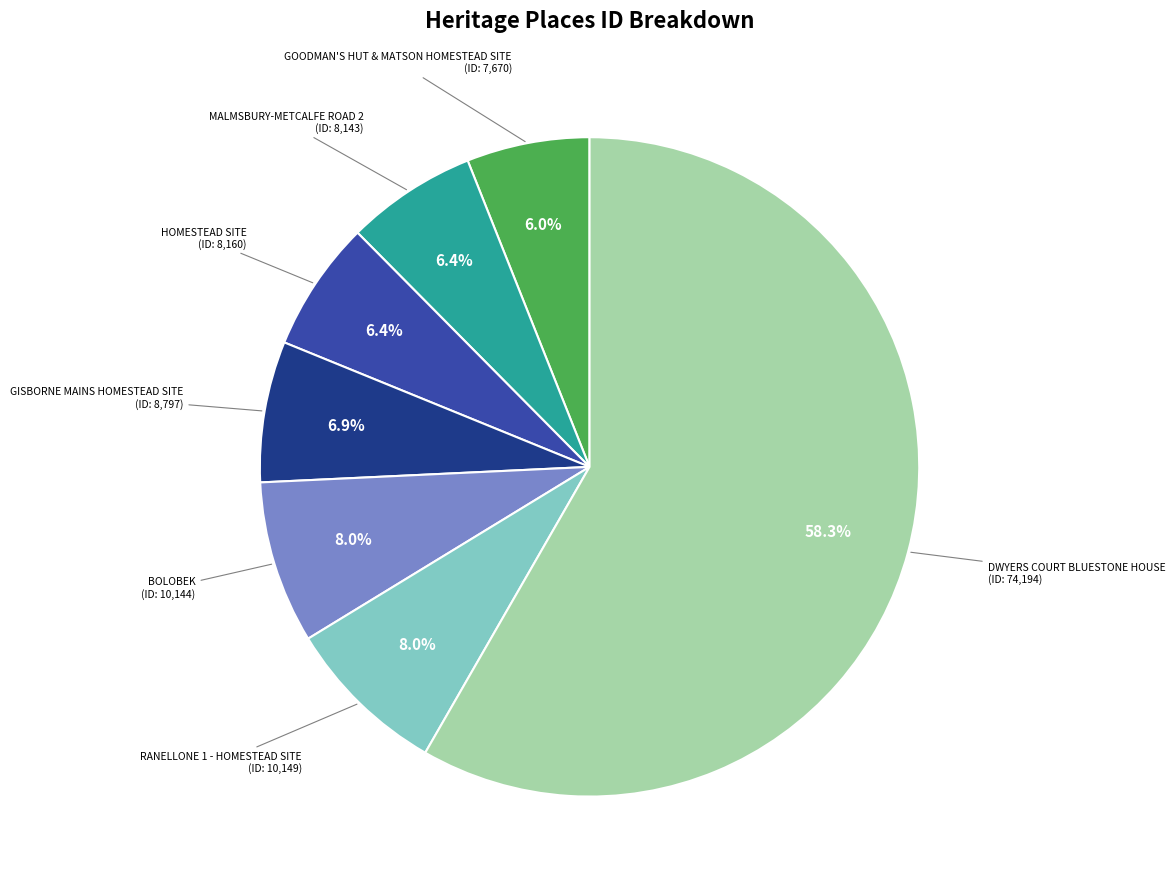

Is there any slice that represents more than half of the pie?

Yes